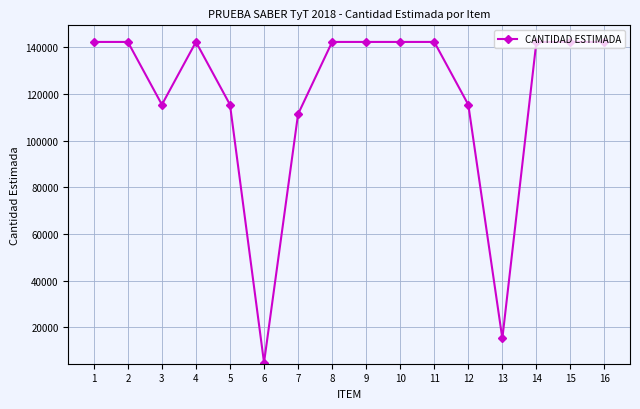

The value at 15 is 142242. True or false?

True